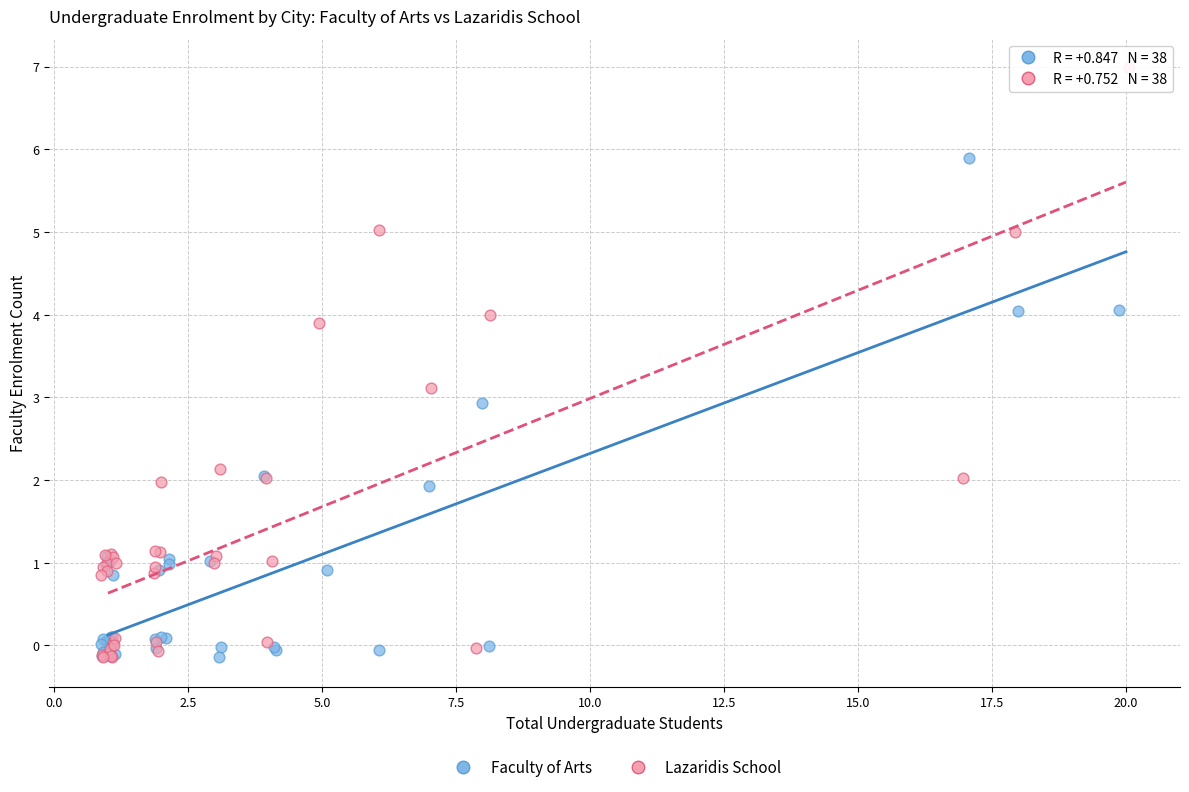

Which series has the widest spread of Y values?

Lazaridis School